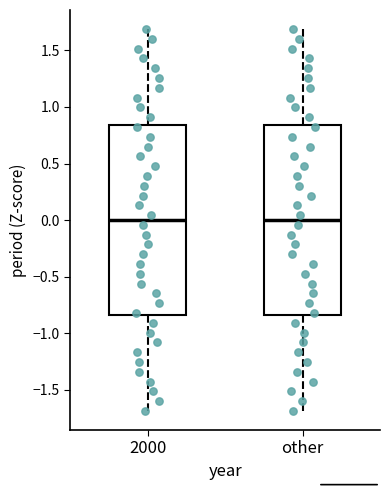

Reading left to right, read every box against the y-axis: the position of its median line, the range the box covers, and the ends of its whiskers. The values are not printed on the chart, so give them approximately, as read against the axis.

2000: median 0.00, box -0.85 to 0.85, whiskers -1.70 to 1.70
other: median 0.00, box -0.85 to 0.85, whiskers -1.70 to 1.70